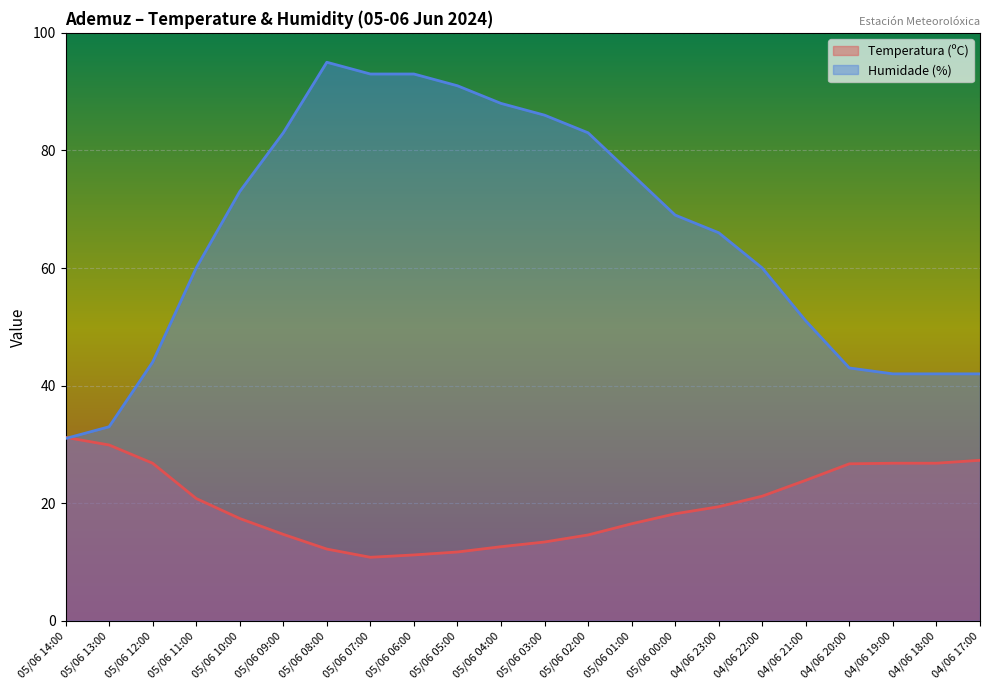

What is the label of the 2nd point from the left?

05/06 13:00